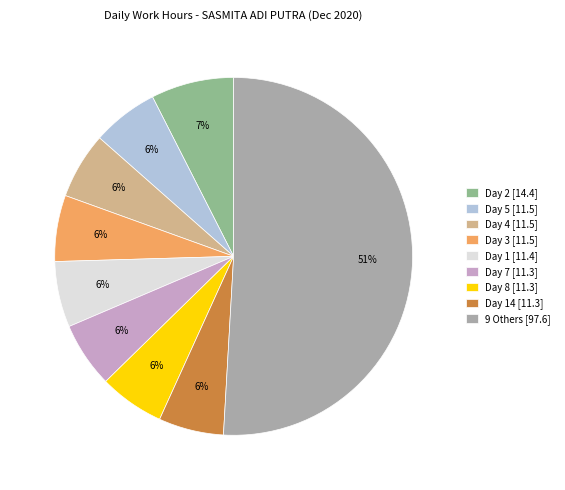

Which category has the biggest portion of the pie?

9 Others [97.6]